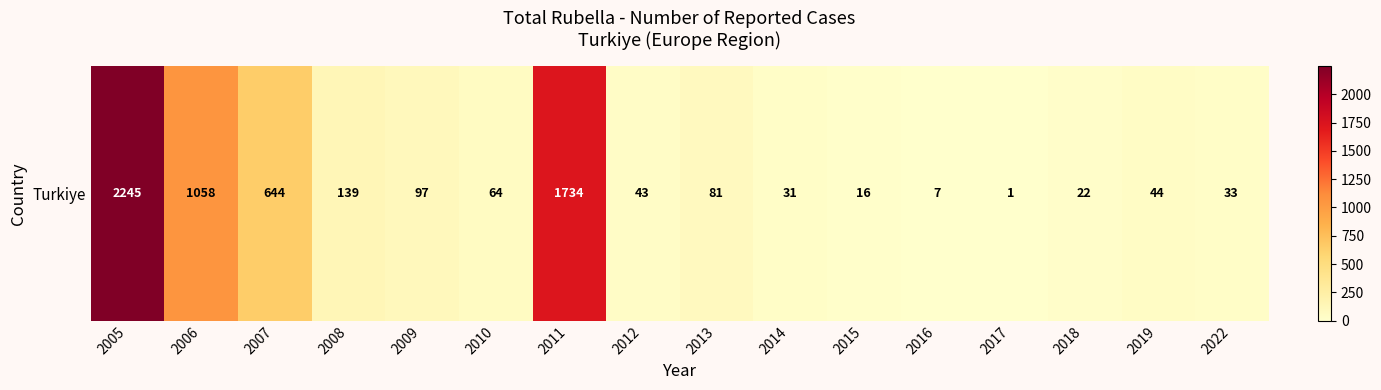

What is the change in value from 2008 to 2022?

-106